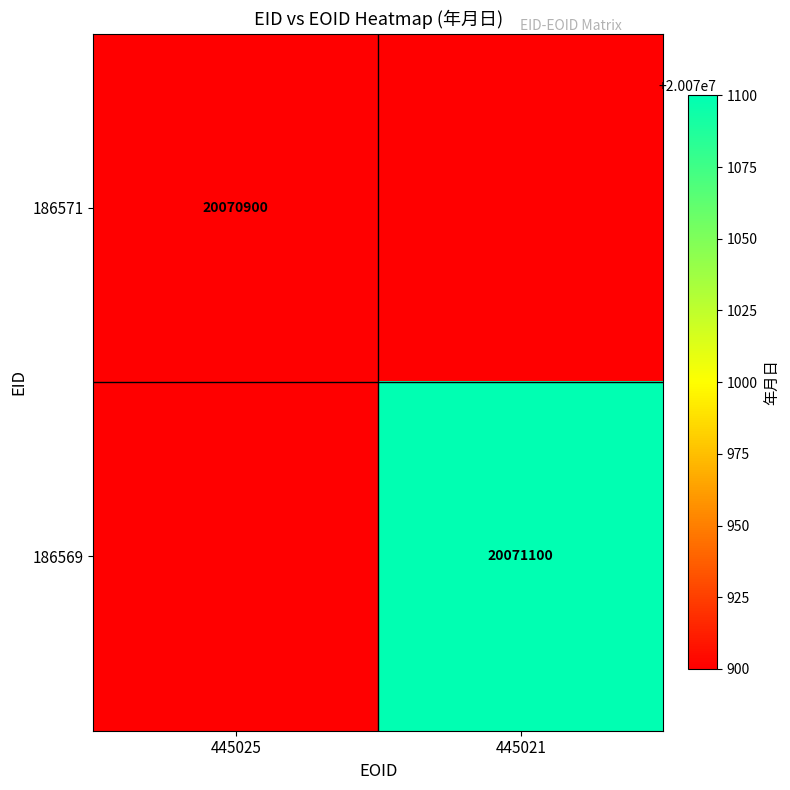

True or false: 186571 has a value of 35025652 at 445025.

False